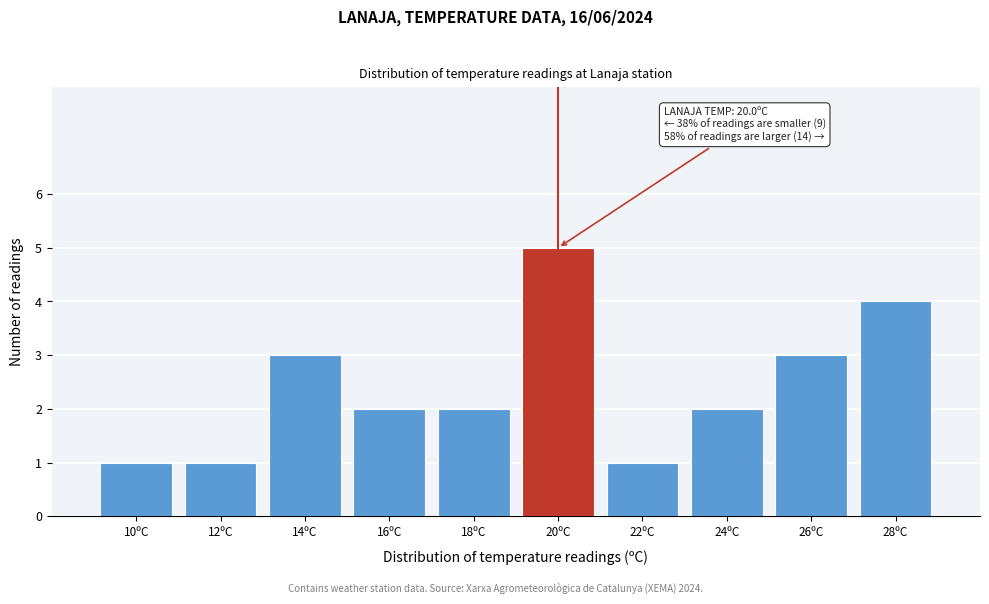

Reading left to right, transcribe all the data shown in this chart.

10ºC=1	12ºC=1	14ºC=3	16ºC=2	18ºC=2	20ºC=5	22ºC=1	24ºC=2	26ºC=3	28ºC=4